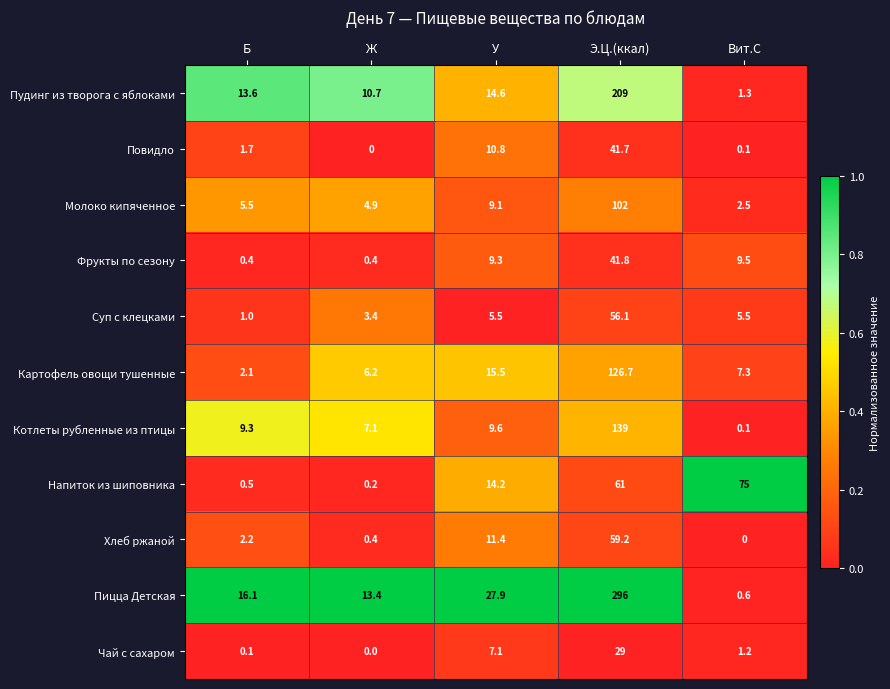

Between Б and Э.Ц.(ккал), which series saw the biggest shift?

Пицца Детская